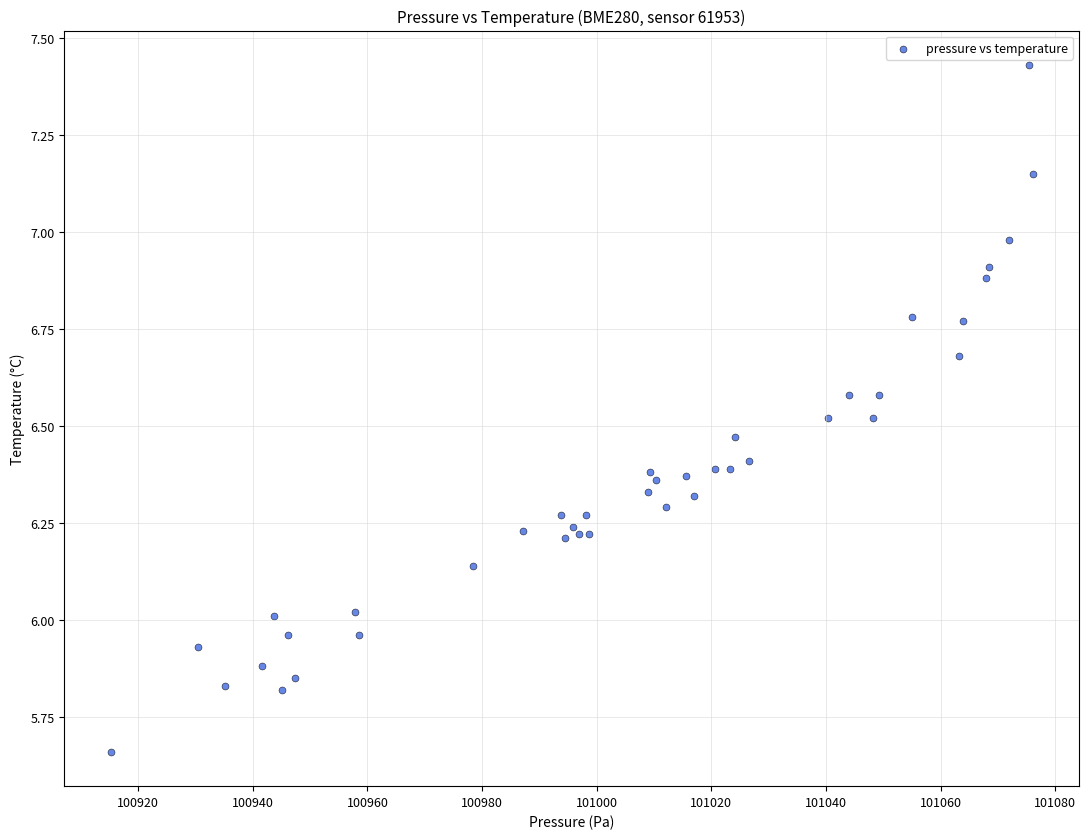

What is the range of Y values (max minus min)?

1.8